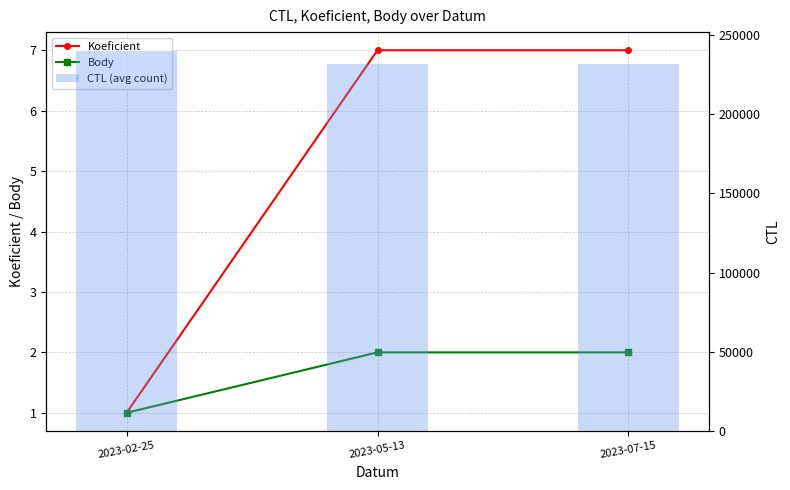

List the labels in order of Body value, smallest first.

2023-02-25, 2023-05-13, 2023-07-15